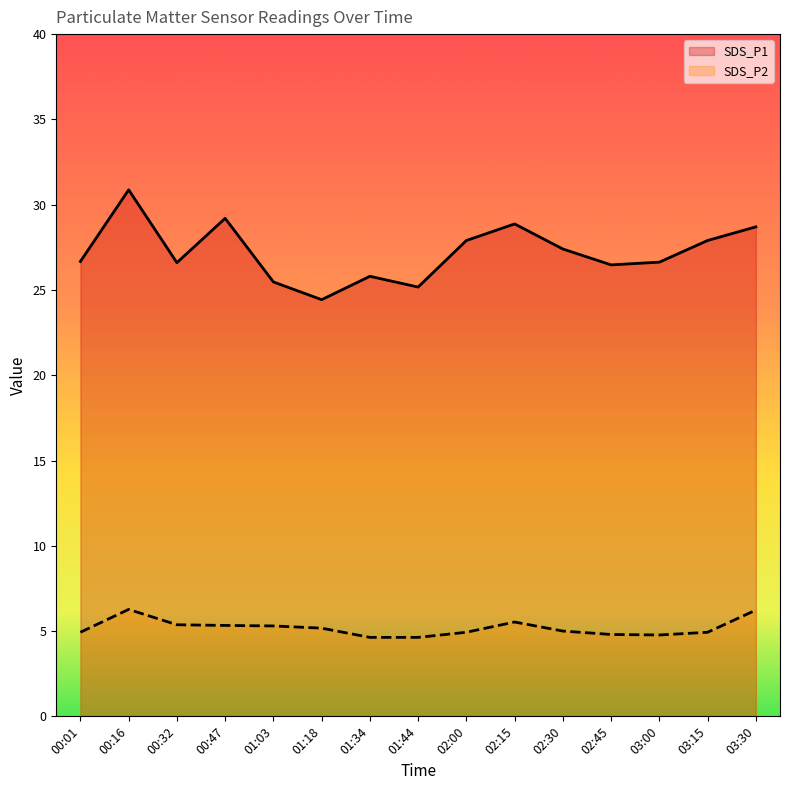

Is the value of SDS_P2 at 01:03 greater than the value of SDS_P1 at 03:30?

No